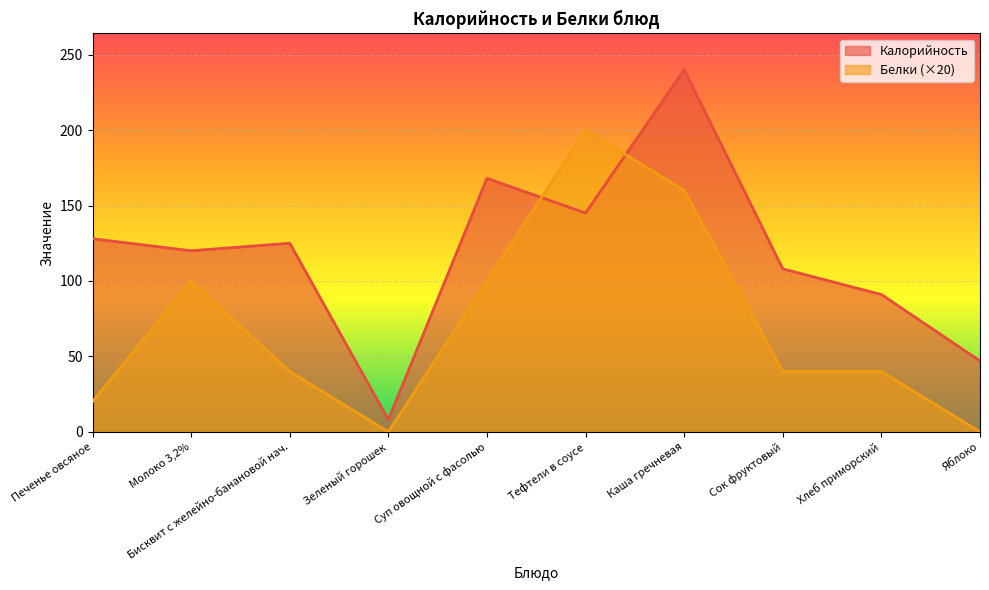

What is the difference between the Калорийность values at Тефтели в соусе and Яблоко?

98